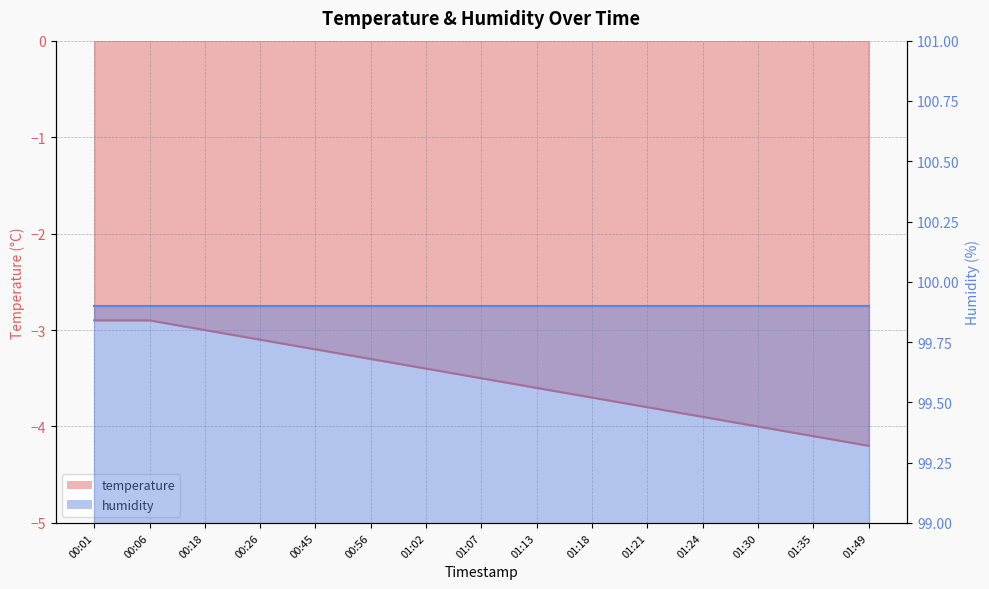

True or false: there are more than 1 points higher than both neighbors.

False